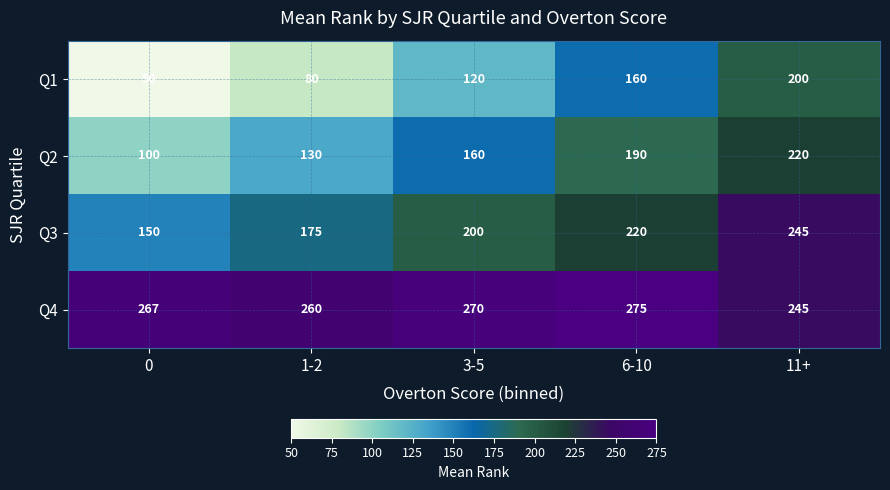

What is the lowest value of the Q1 series?

50